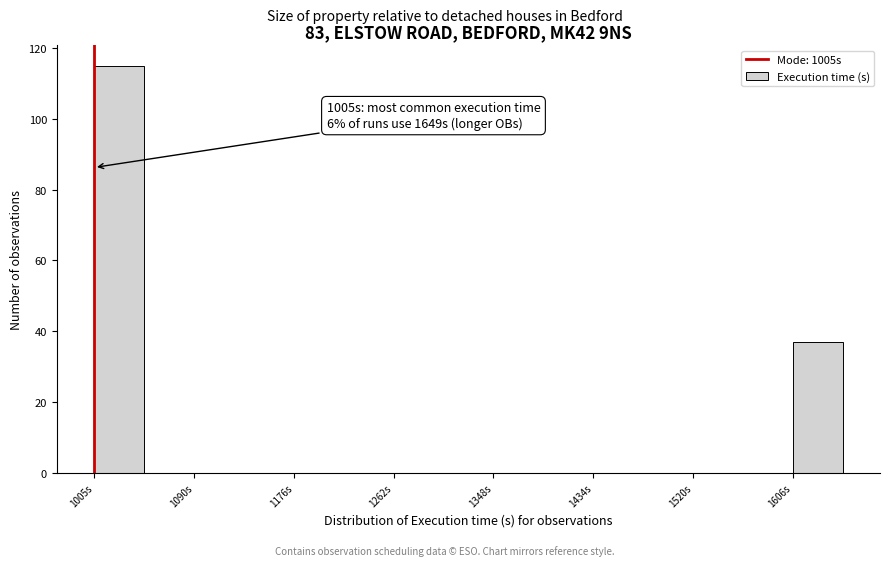

Over which range of the x-axis is the bar tallest?

1010 to 1050